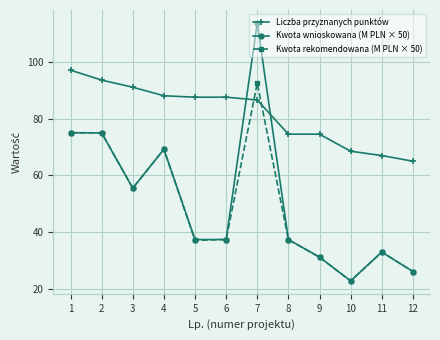

True or false: Liczba przyznanych punktów has more than 2 interior local peaks.

False